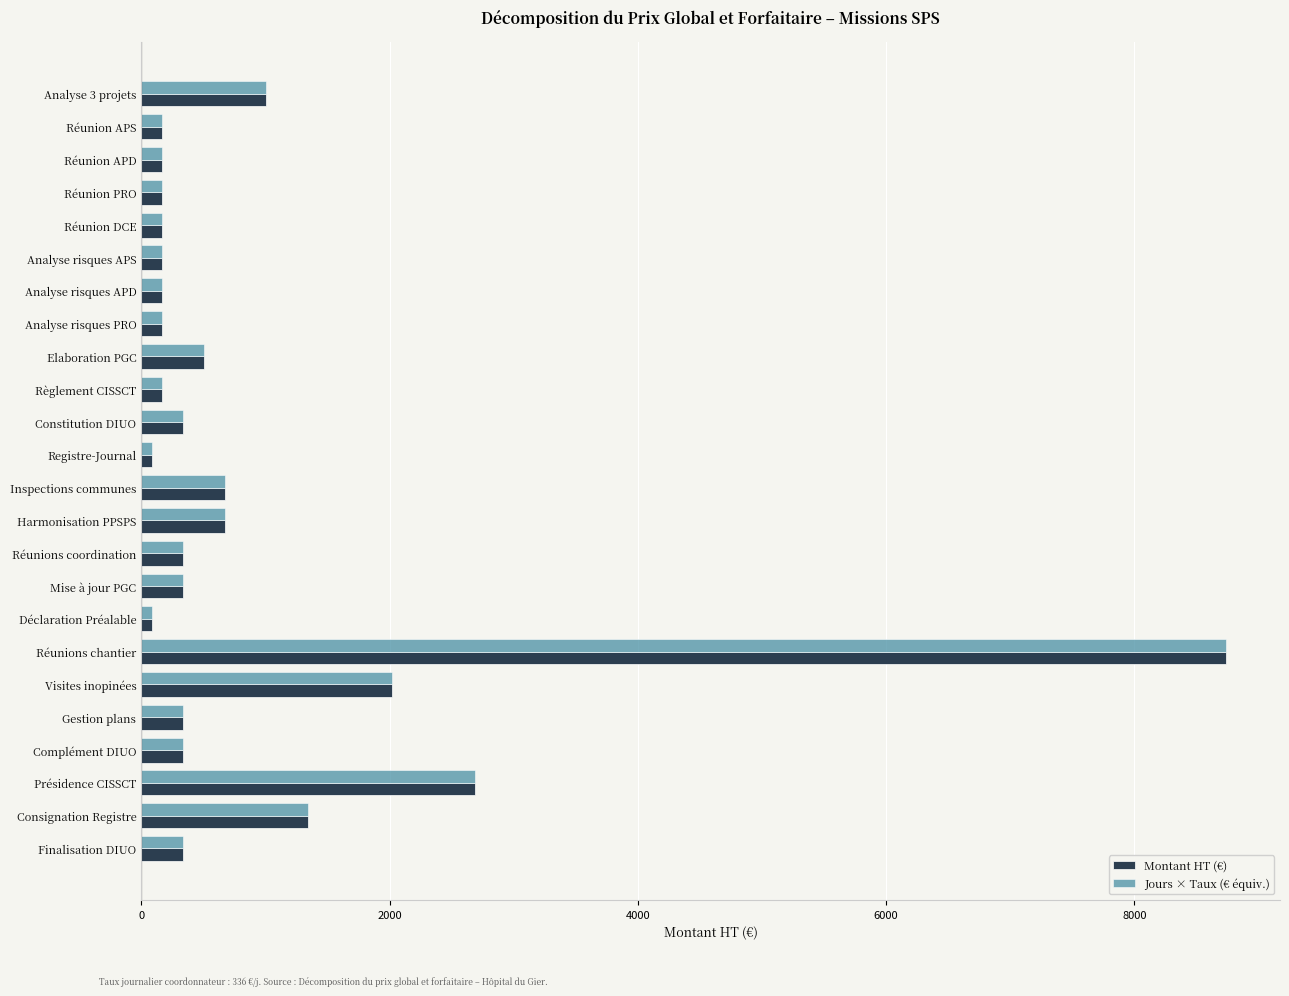

Which label corresponds to the largest value in the chart?

Réunions chantier